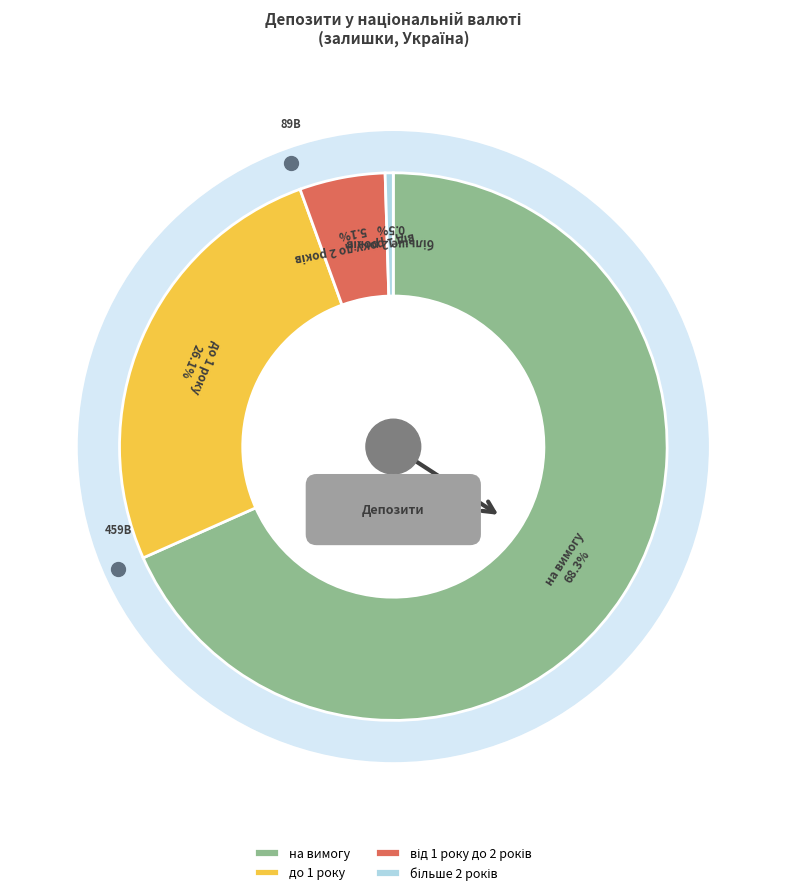

Approximately how many times larger is the value at до 1 року compared to від 1 року до 2 років?

5.2